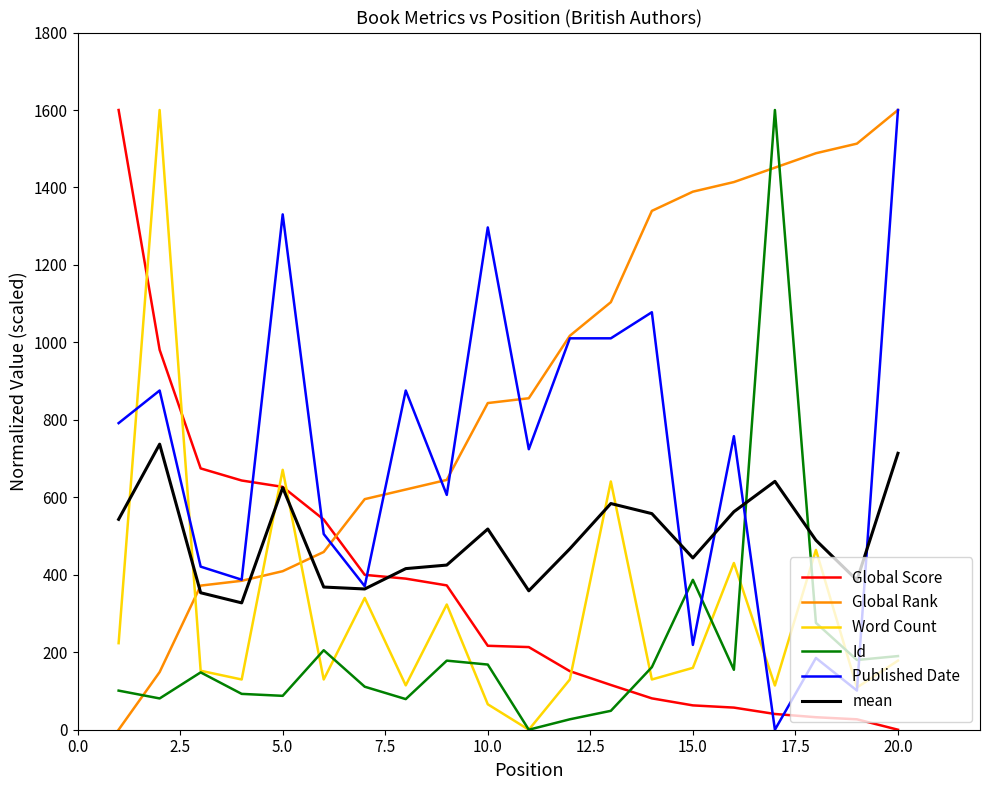

How many categories are shown in the chart?

20